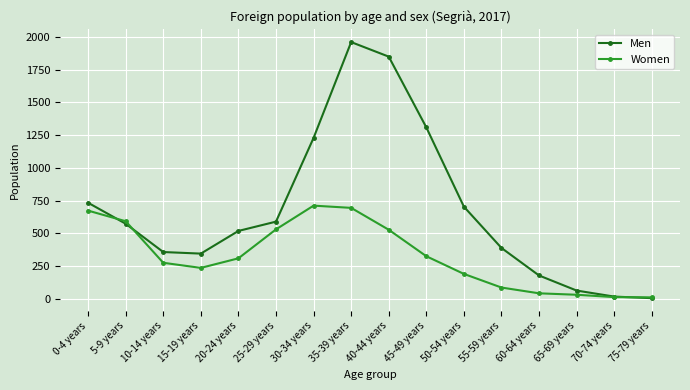

Where is the first local maximum for Men?

35-39 years